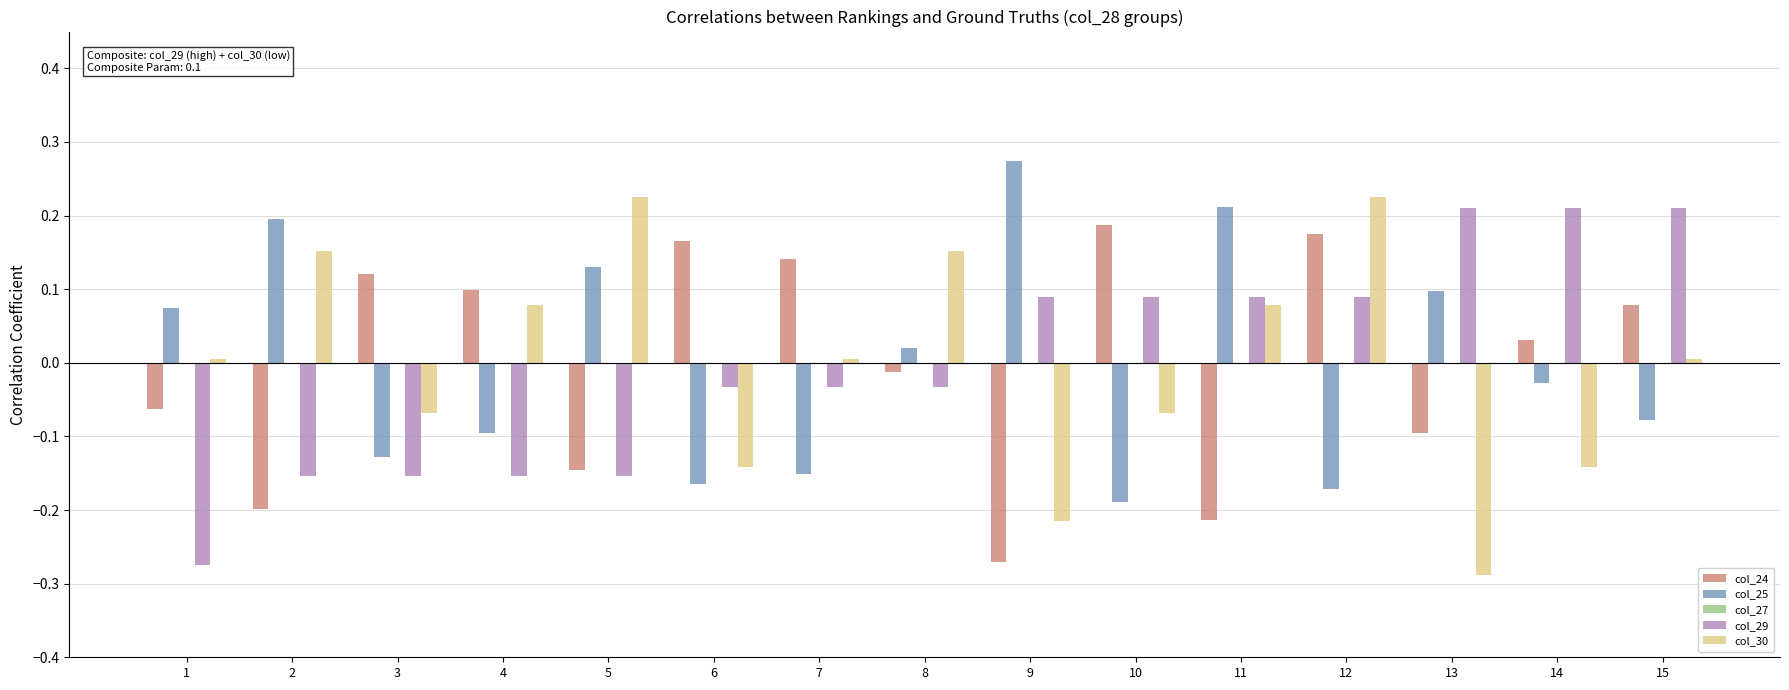

Where does the col_25 series first go above 0?

1